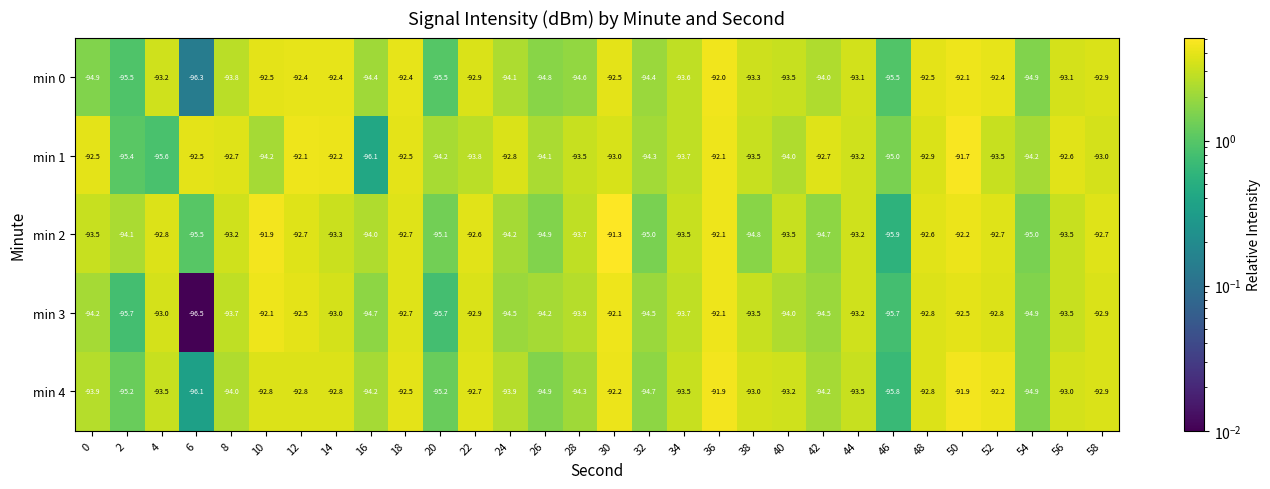

What value does the min 1 series have at 26?

-94.1